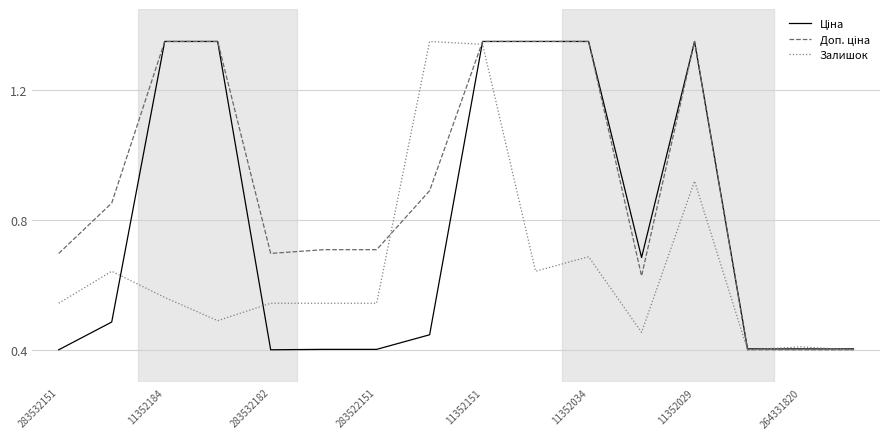

In Ціна, how many points are lower than both neighbors (excluding endpoints)?

2